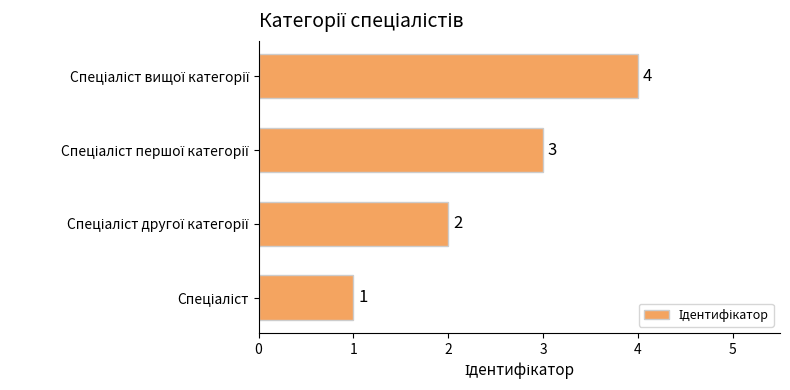

What is the sum of all values?

10